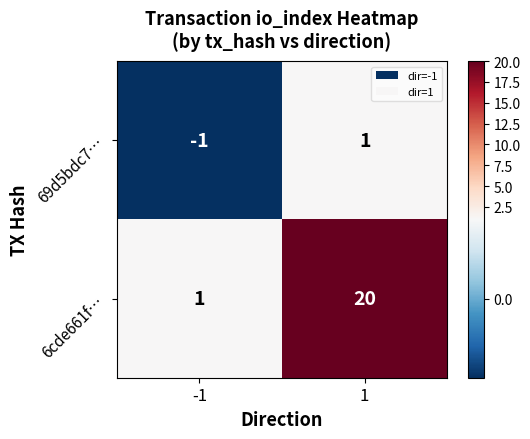

Reading left to right, what are all the values shown in this chart?

69d5bdc7…: -1	1
6cde661f…: 1	20